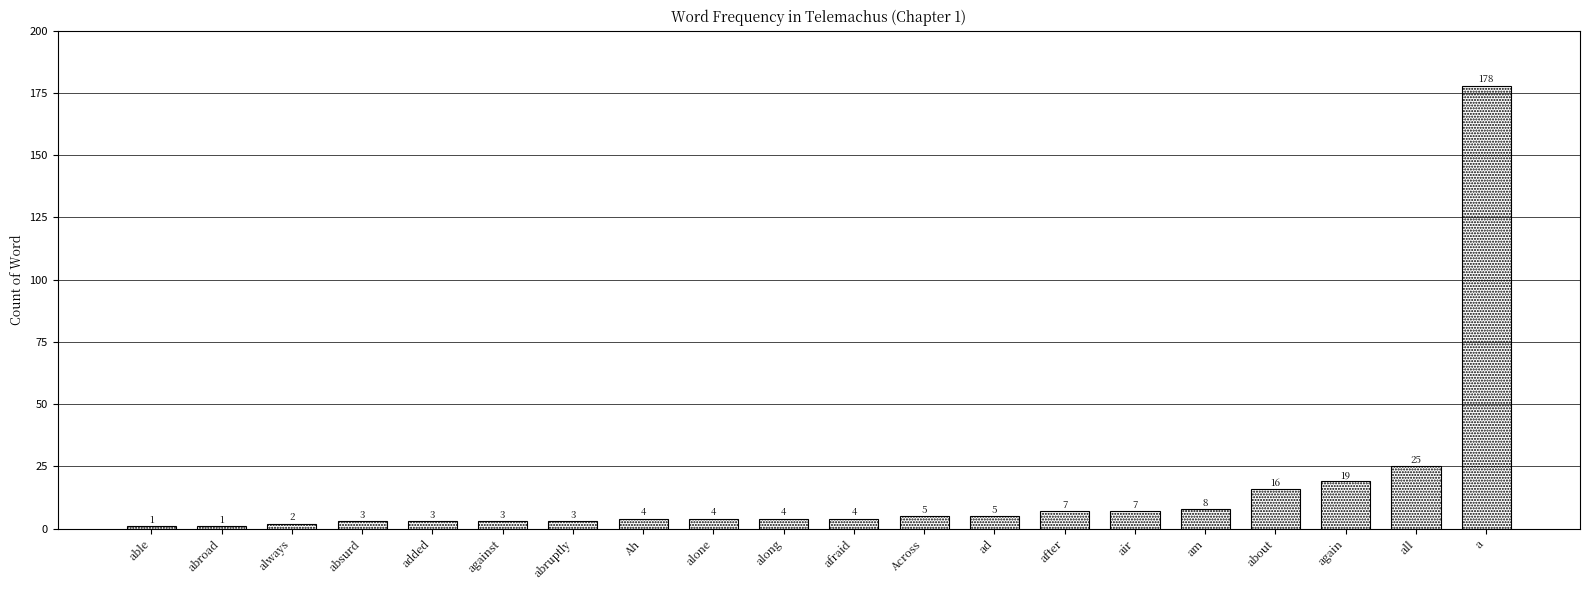

Reading left to right, transcribe all the data shown in this chart.

1	1	2	3	3	3	3	4	4	4	4	5	5	7	7	8	16	19	25	178